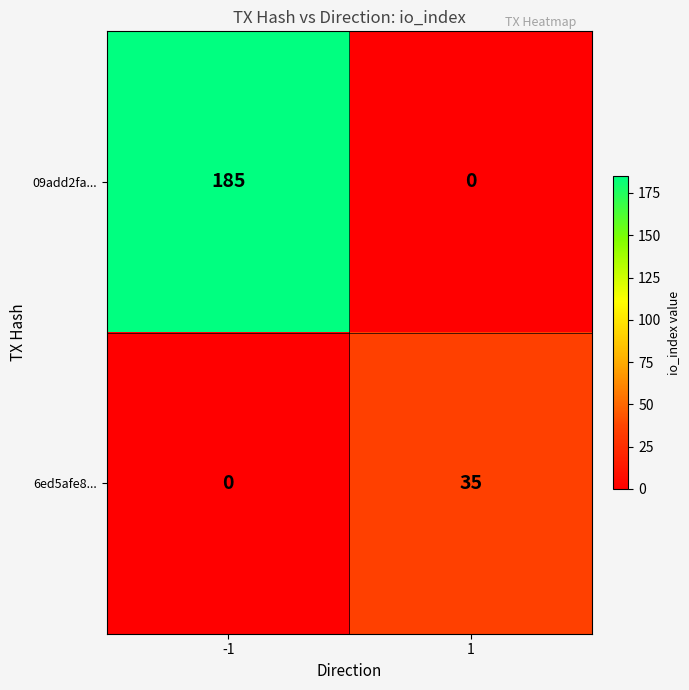

How many categories are shown in the chart?

2